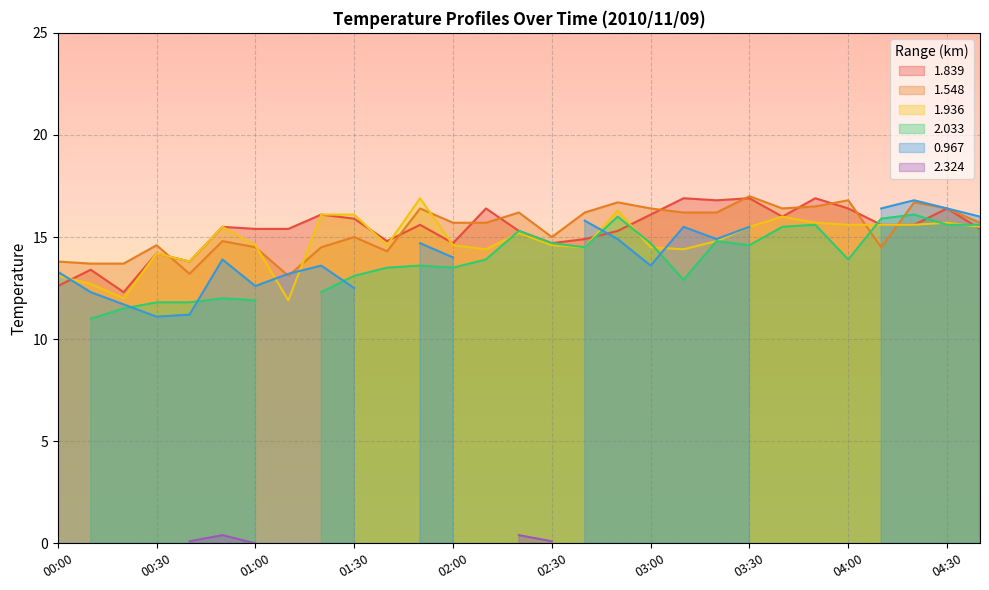

Where is 1.936 nearest to the value 14?

00:30